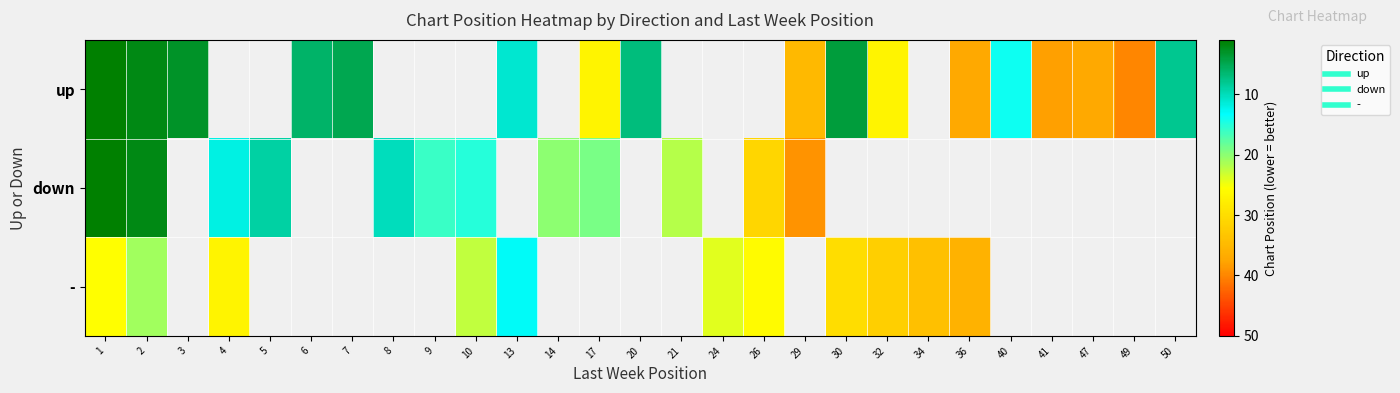

The value of - at 1 is 36.7. True or false?

False